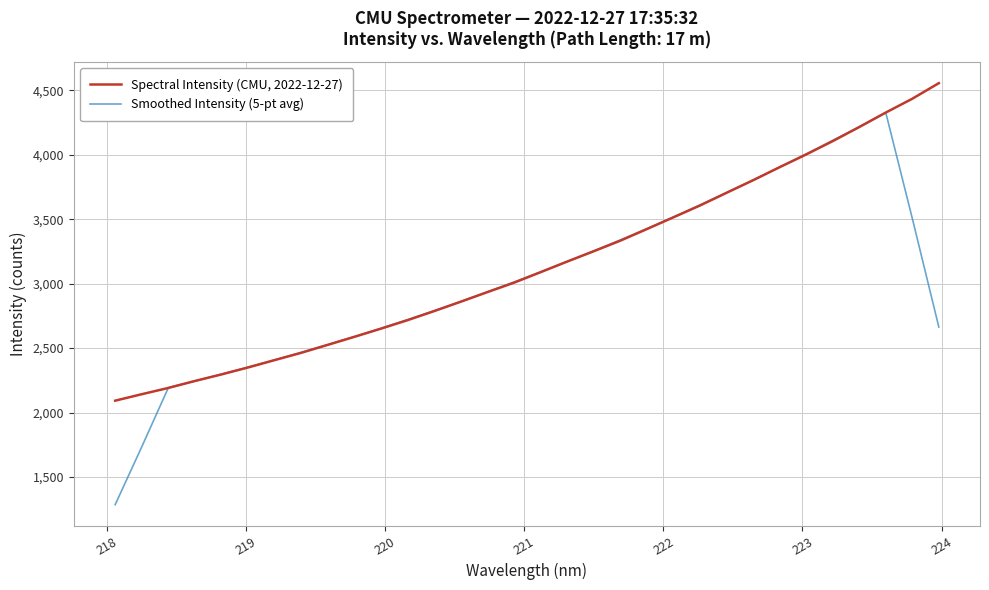

Which series has the largest range (max minus min)?

Smoothed Intensity (5-pt avg)